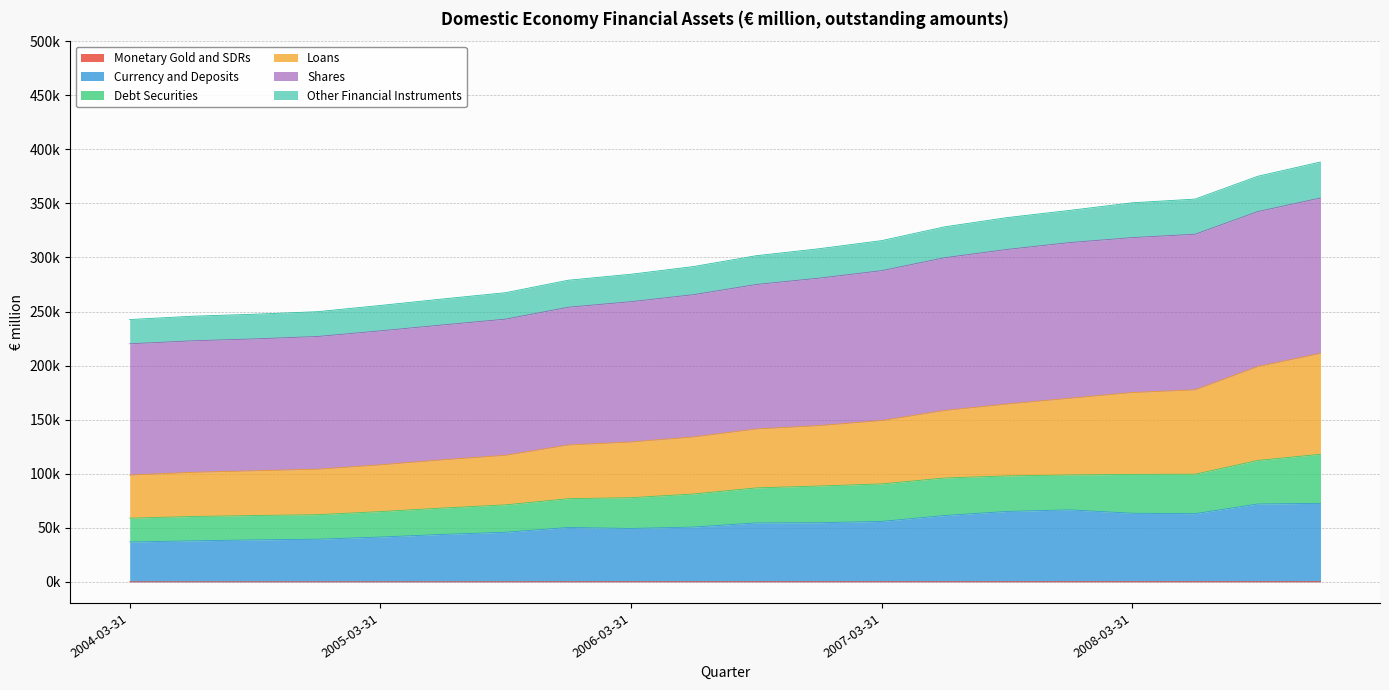

What is the minimum value shown in the chart?

154.0